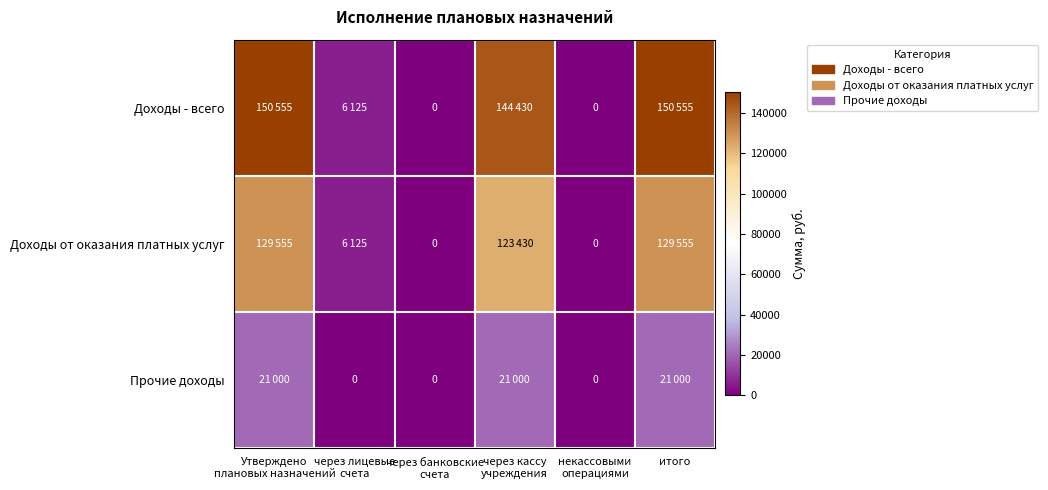

Which series has the largest total across all categories?

Доходы - всего